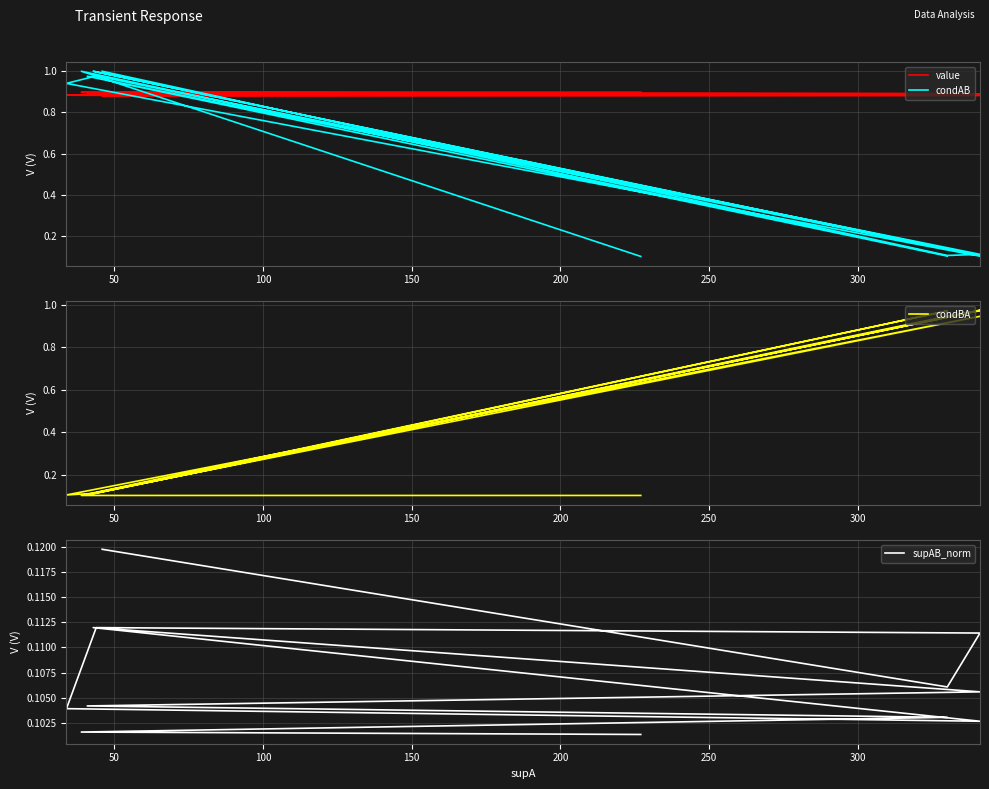

Reading left to right, transcribe all the data shown in this chart.

value: 0.9	0.9	0.9	0.9	0.9	0.9	0.9	0.9	0.9	0.9	0.9	0.9	0.9	0.9	0.9	0.9	0.9	0.9
condAB: 0.1	1.0	1.0	1.0	0.1	1.0	1.0	0.1	0.1	1.0	0.1	0.1	0.9	1.0	0.1	0.1	0.1	1.0
condBA: 0.1	0.1	0.1	0.1	1.0	0.1	0.1	1.0	1.0	0.1	0.9	0.9	0.1	0.1	1.0	0.9	0.9	0.1
supAB_norm: 0.1	0.1	0.1	0.1	0.1	0.1	0.1	0.1	0.1	0.1	0.1	0.1	0.1	0.1	0.1	0.1	0.1	0.1